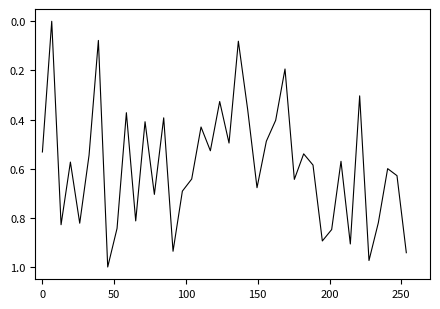

What is the difference between the maximum and minimum values?

1.0